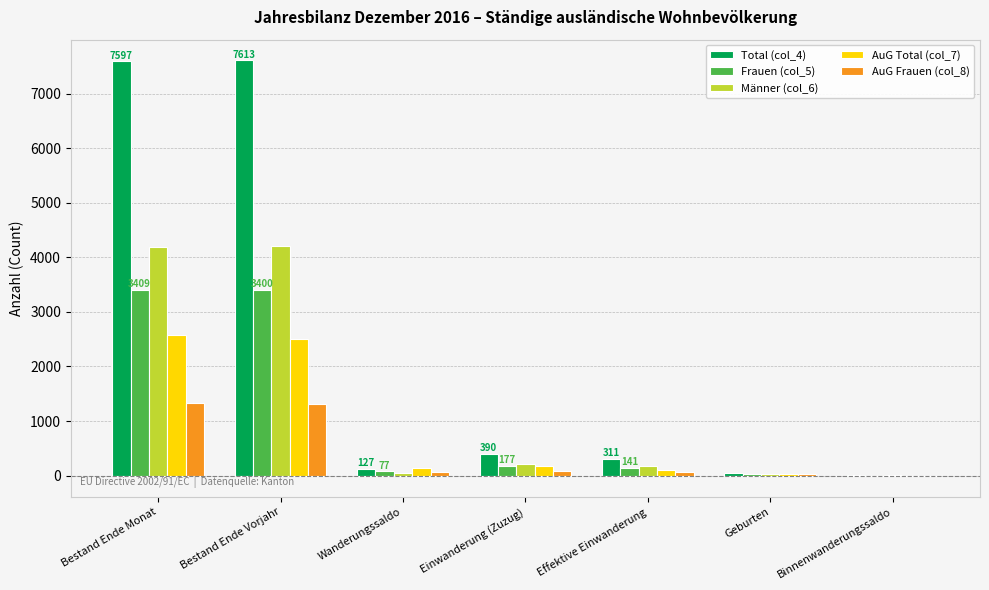

The value of Total (col_4) at Bestand Ende Monat is 7597. True or false?

True